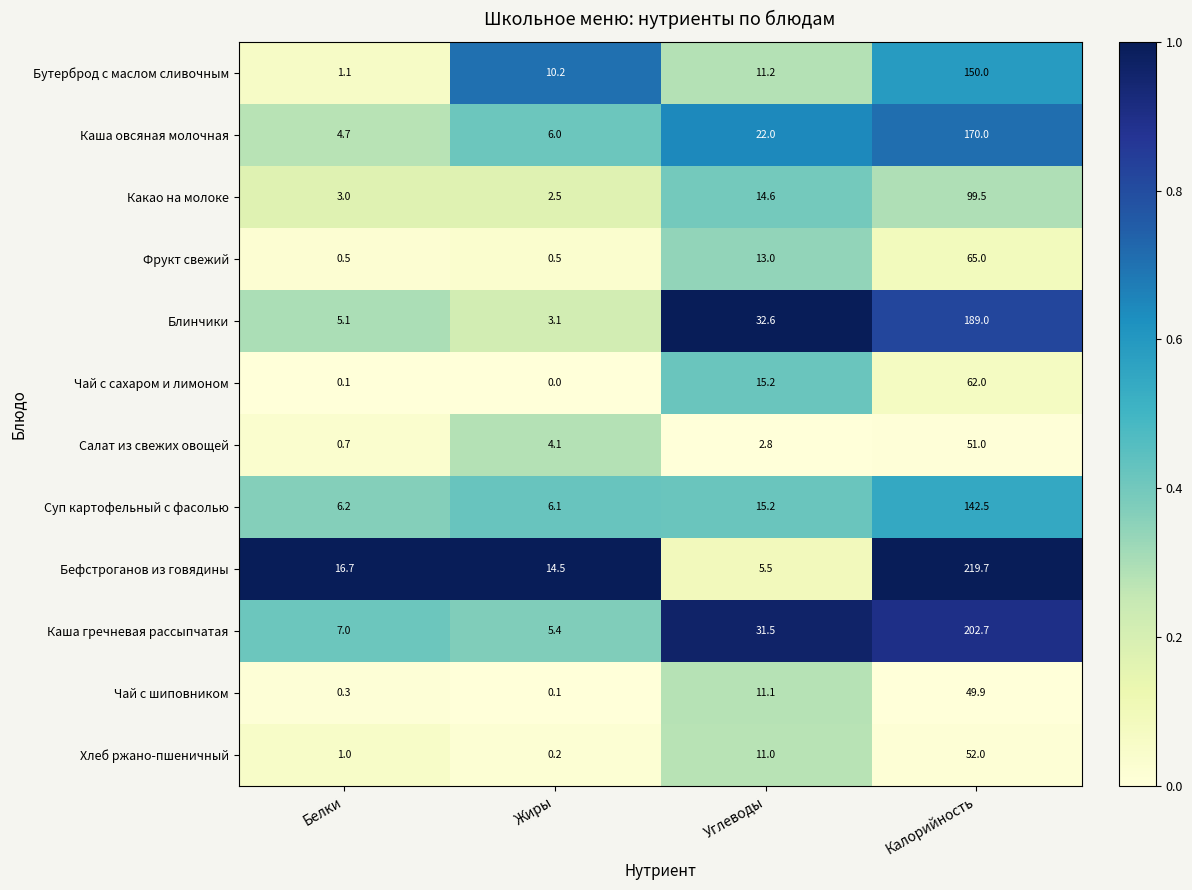

Read the Каша овсяная молочная value at Углеводы.

22.0